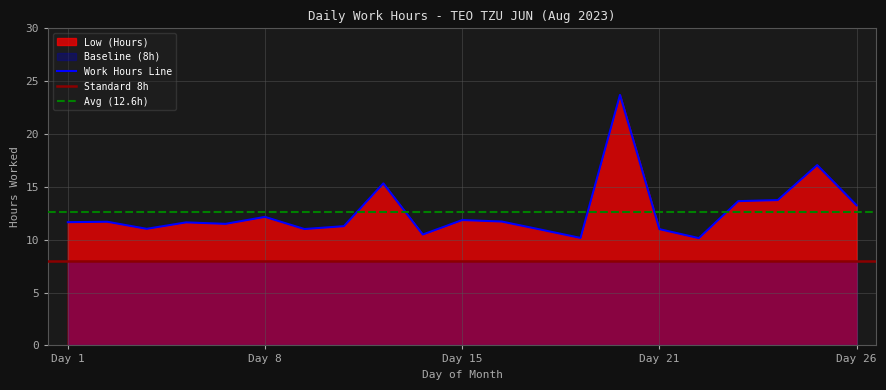

What is the highest value of the Work Hours Line series?

23.7